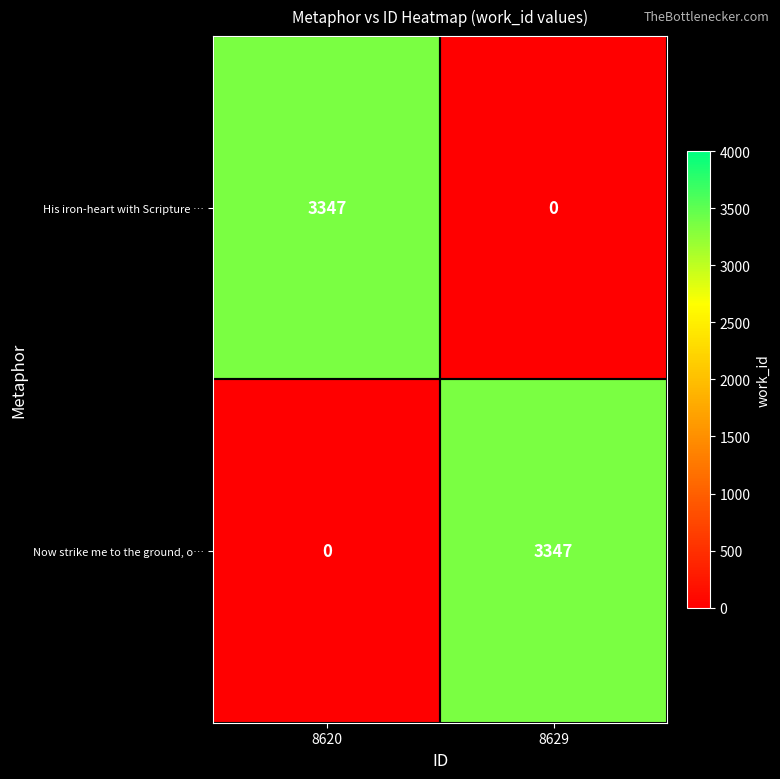

The value of His iron-heart with Scripture … at 8620 is 3347. True or false?

True